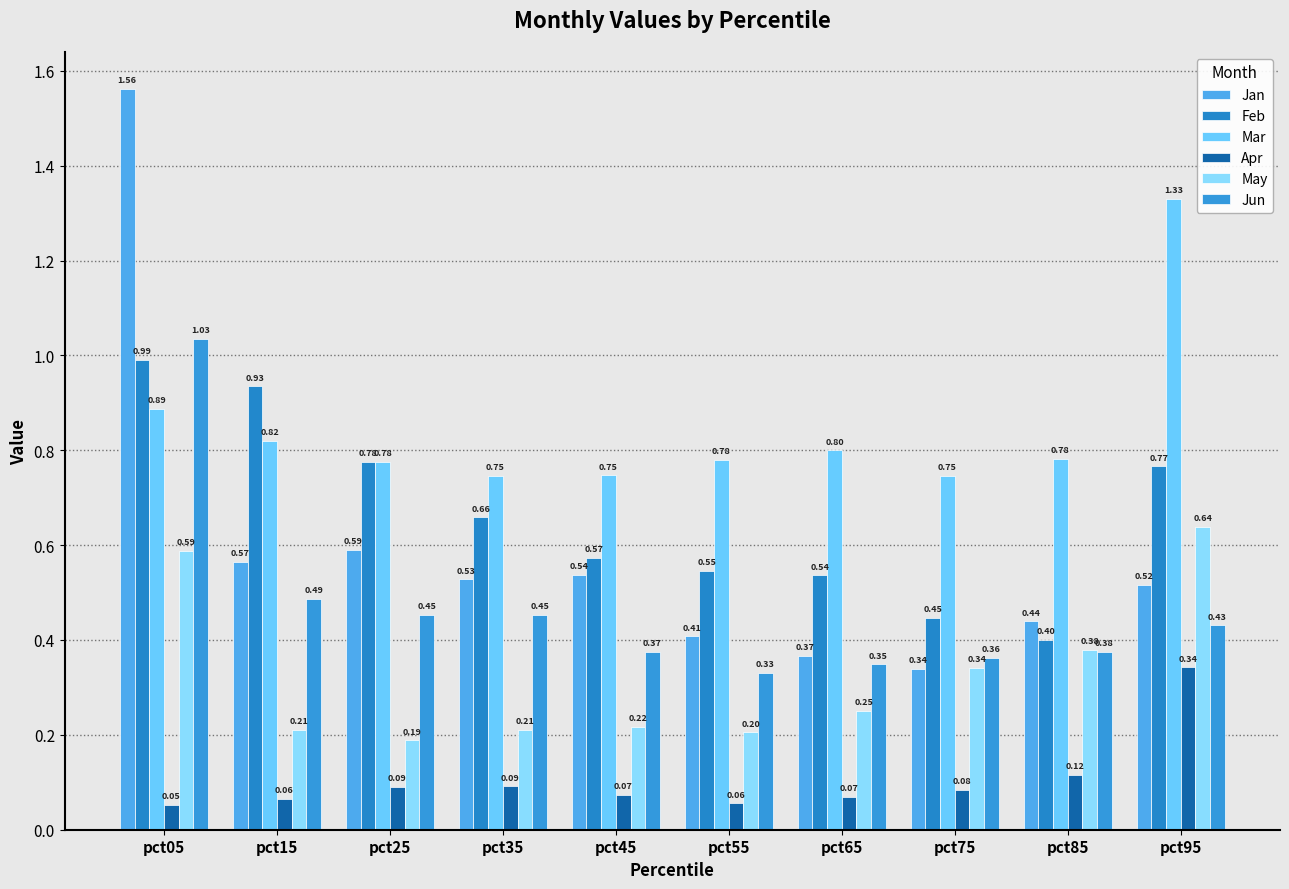

Reading left to right, what are all the values shown in this chart?

Jan: pct05=1.6	pct15=0.6	pct25=0.6	pct35=0.5	pct45=0.5	pct55=0.4	pct65=0.4	pct75=0.3	pct85=0.4	pct95=0.5
Feb: pct05=1.0	pct15=0.9	pct25=0.8	pct35=0.7	pct45=0.6	pct55=0.5	pct65=0.5	pct75=0.4	pct85=0.4	pct95=0.8
Mar: pct05=0.9	pct15=0.8	pct25=0.8	pct35=0.7	pct45=0.7	pct55=0.8	pct65=0.8	pct75=0.7	pct85=0.8	pct95=1.3
Apr: pct05=0.1	pct15=0.1	pct25=0.1	pct35=0.1	pct45=0.1	pct55=0.1	pct65=0.1	pct75=0.1	pct85=0.1	pct95=0.3
May: pct05=0.6	pct15=0.2	pct25=0.2	pct35=0.2	pct45=0.2	pct55=0.2	pct65=0.3	pct75=0.3	pct85=0.4	pct95=0.6
Jun: pct05=1.0	pct15=0.5	pct25=0.5	pct35=0.5	pct45=0.4	pct55=0.3	pct65=0.3	pct75=0.4	pct85=0.4	pct95=0.4